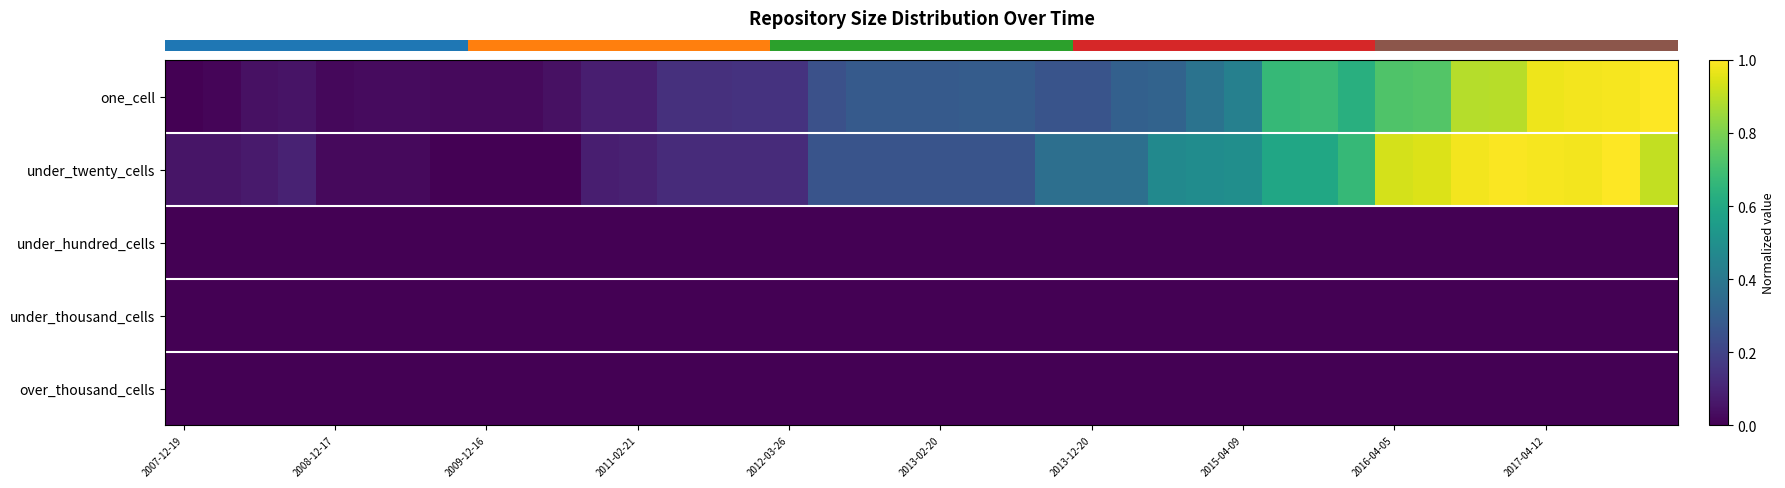

At how many categories does at least one series exceed 0?

40